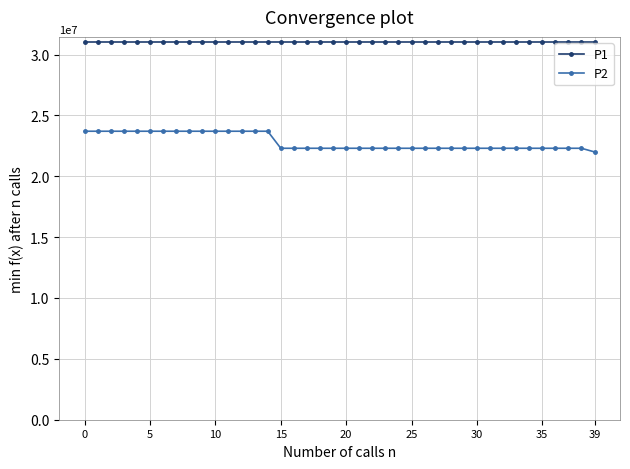

Which series has the widest spread of values?

P2